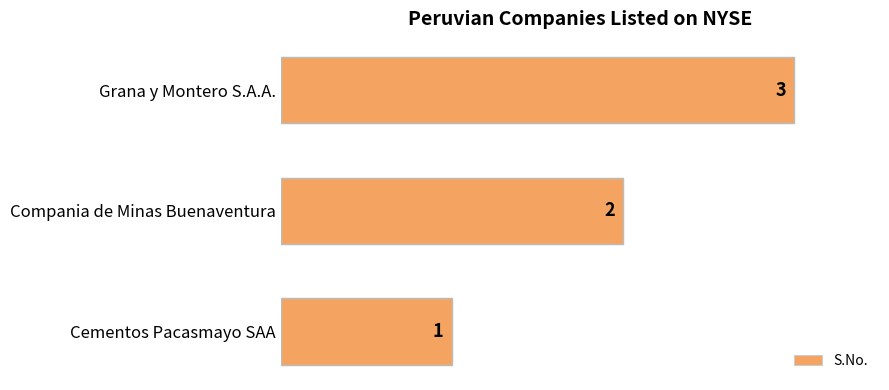

How many values are between 1 and 3?

3